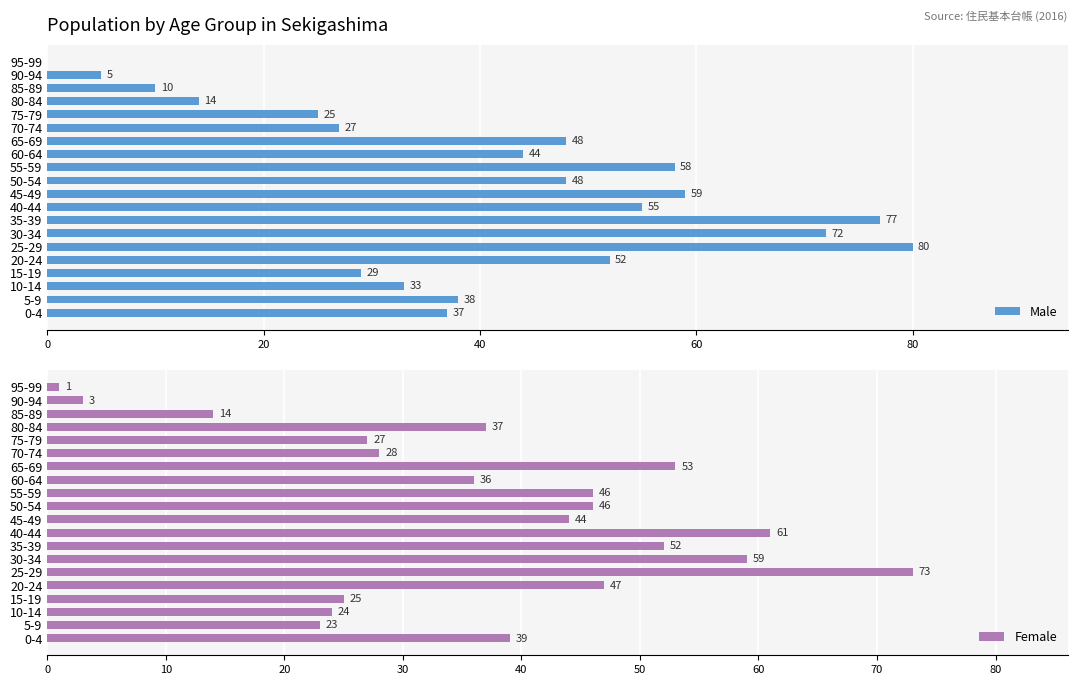

The value of Male at 5-9 is 38. True or false?

True